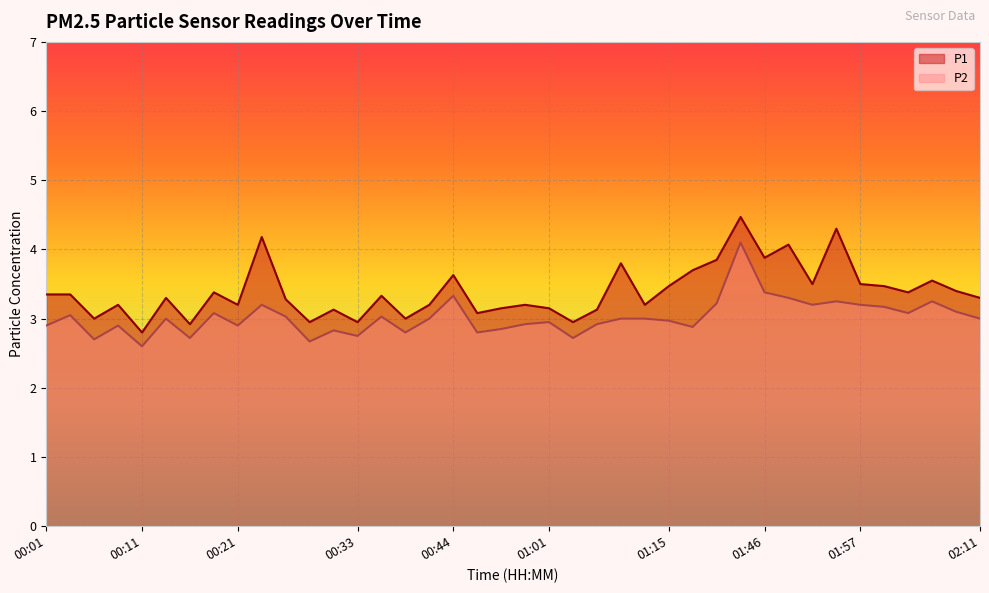

What is the sum of the P2 values at 00:23 and 00:01?

6.1